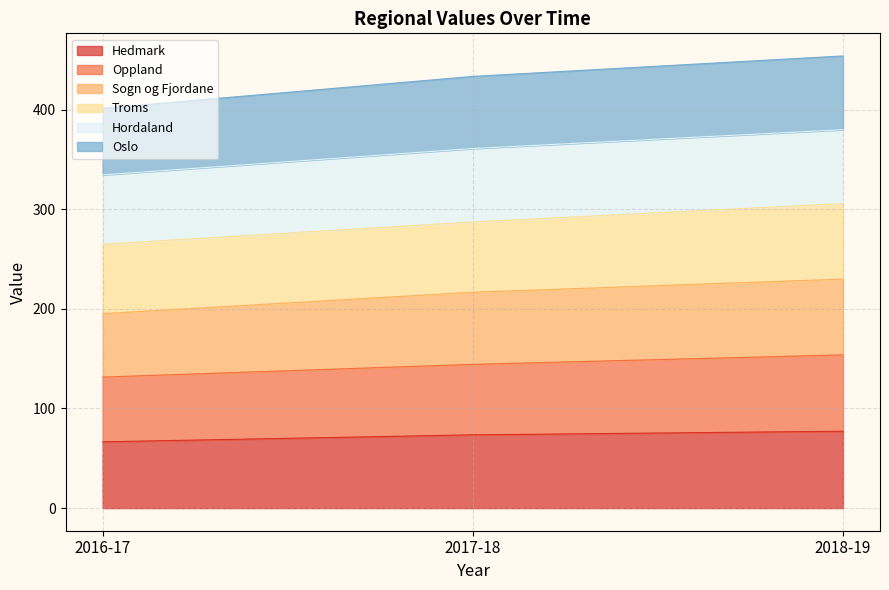

What position from the right is 2016-17?

3